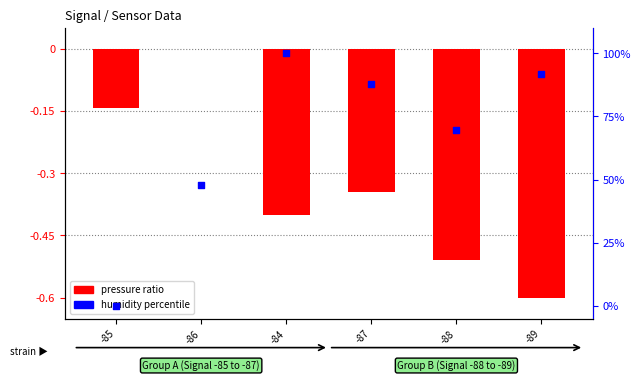

What is the total value across all series at -89?

91.3